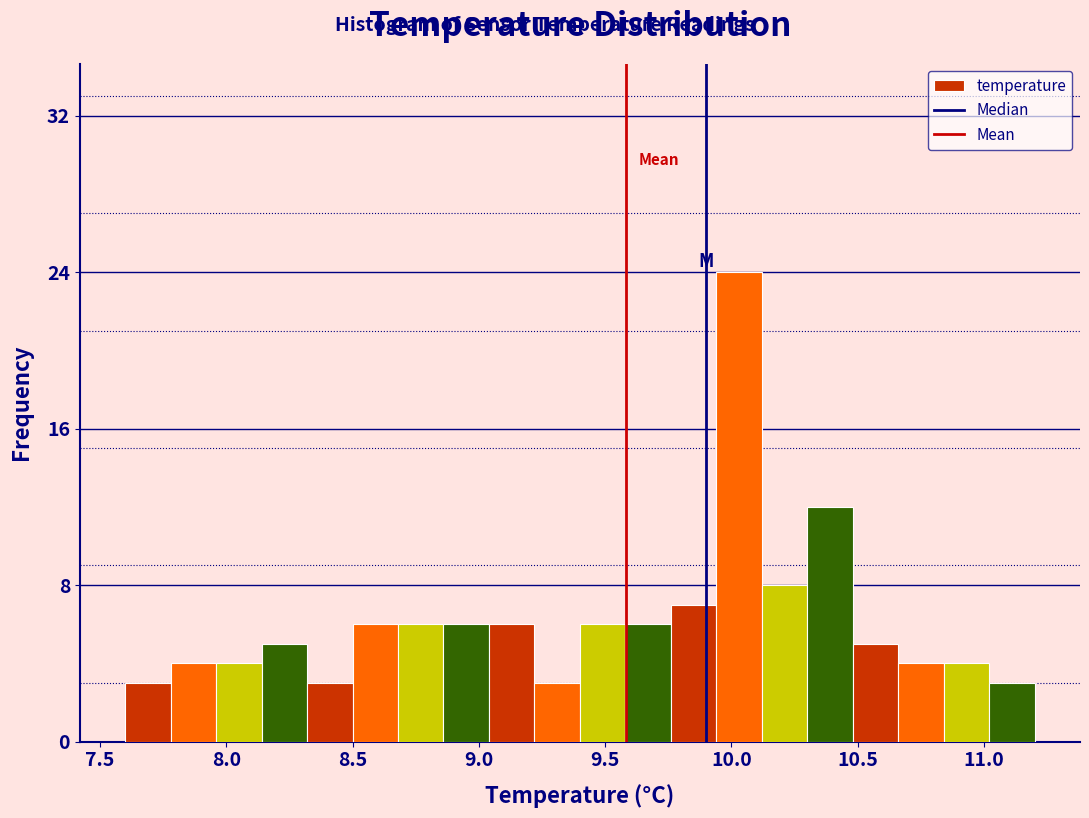

Read against the x-axis, roughly where is the centre of the tallest bar?

10.05